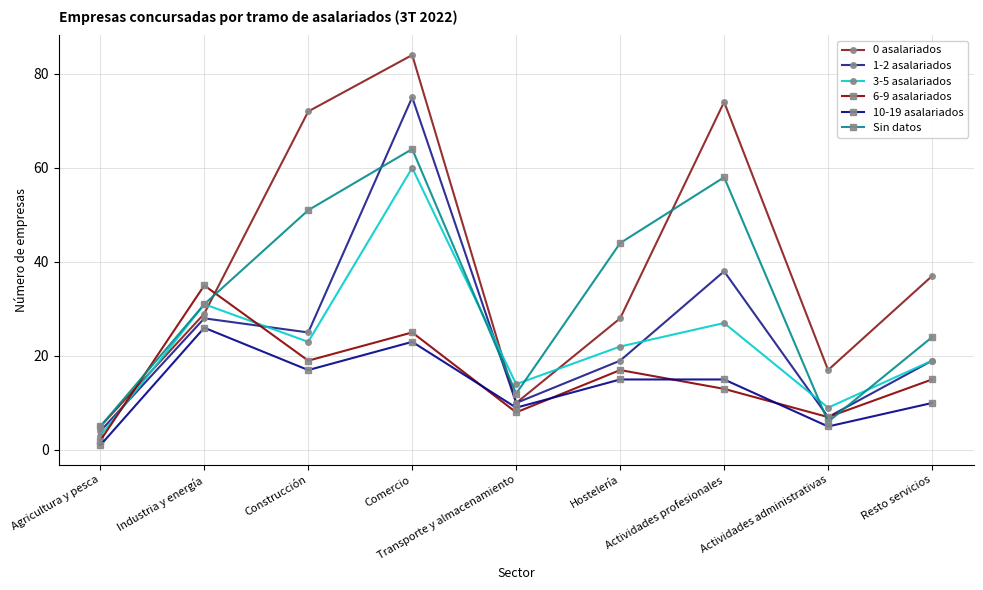

What is the maximum value shown in the chart?

84